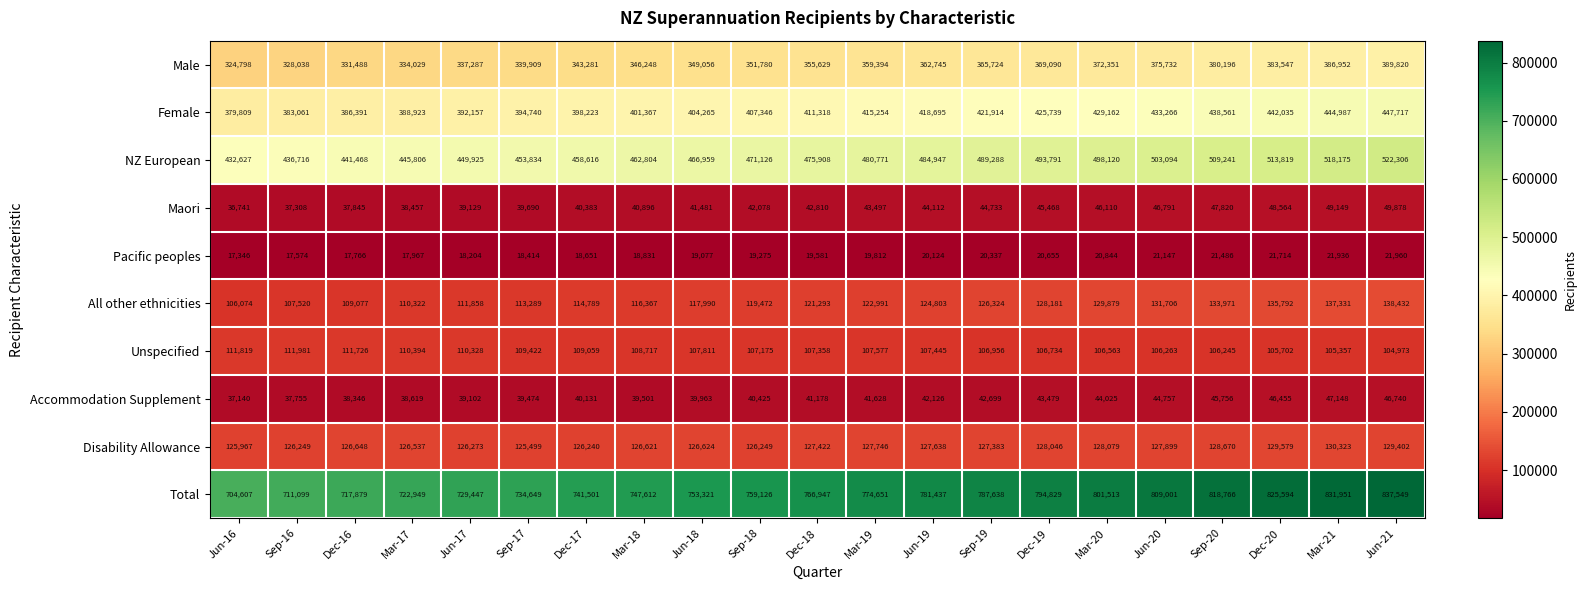

How many data points does each series have?

21